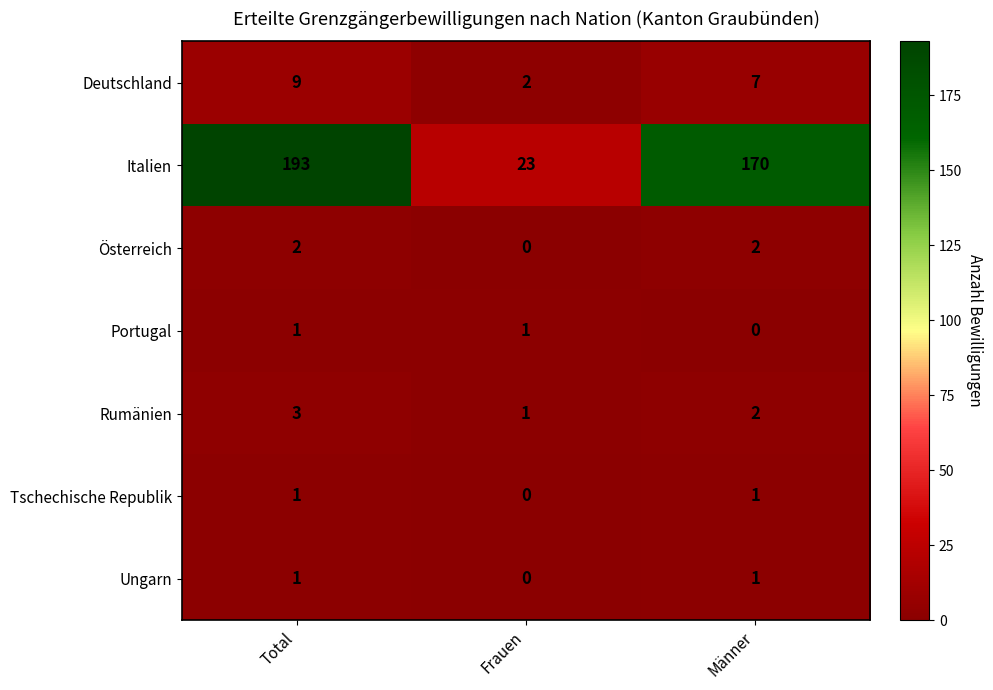

Count the Ungarn values in the range 0 to 1.

3